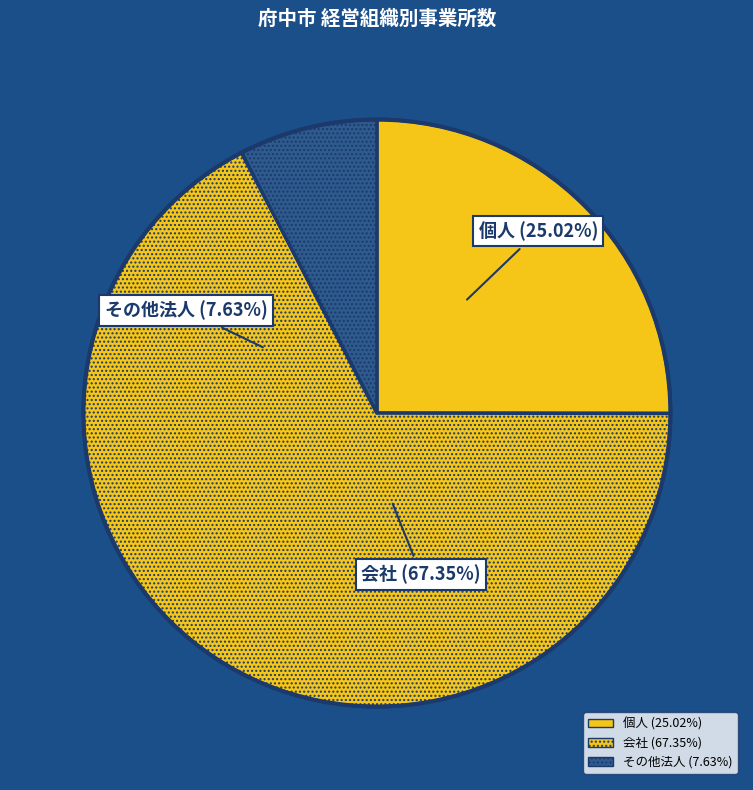

Does 株式・有限・相互会社 represent more than half of the total?

No